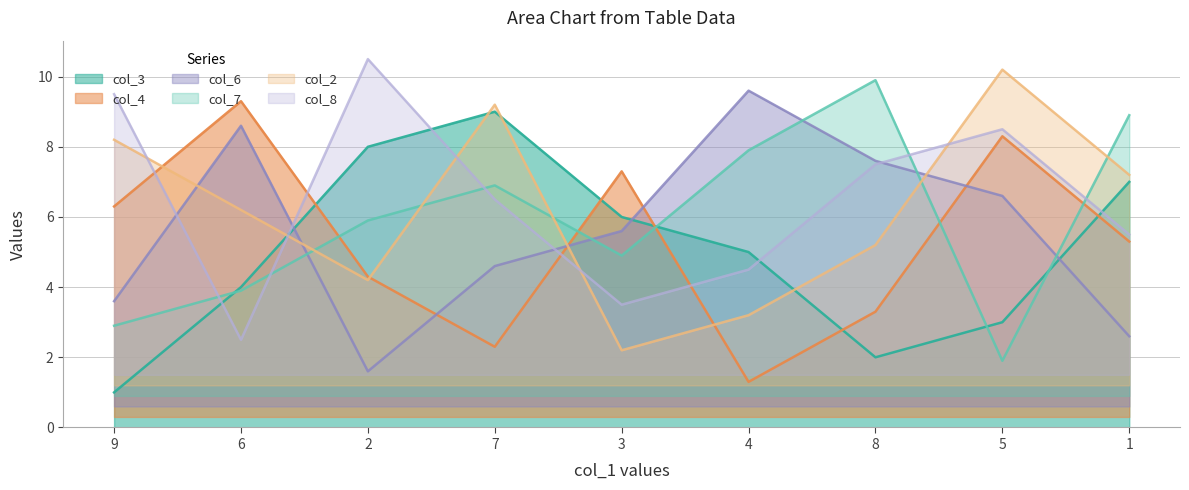

Which series has the largest total across all categories?

col_8